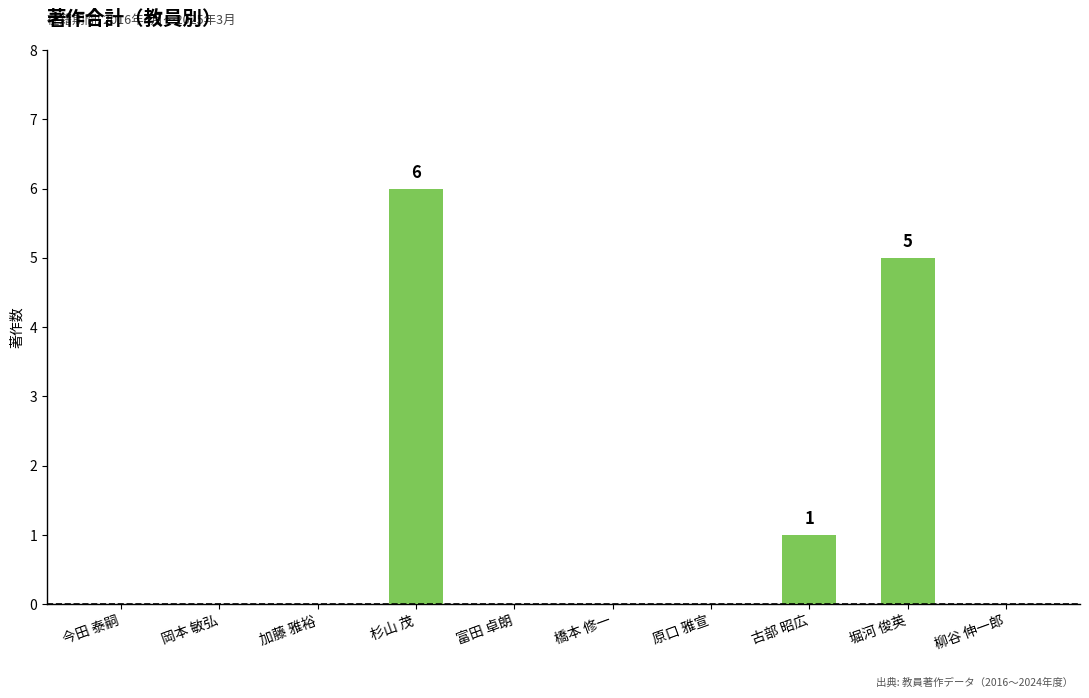

What is the change in value from 堀河 俊英 to 柳谷 伸一郎?

-5